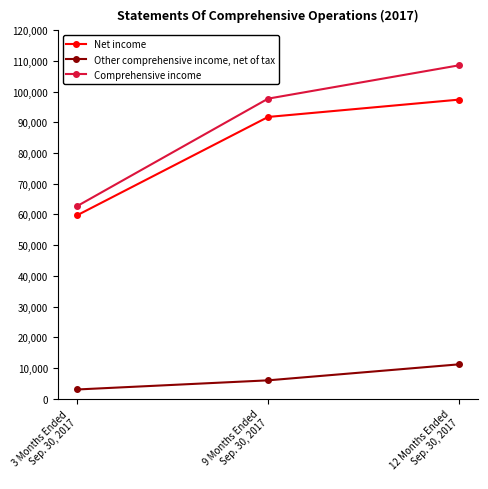

Which series has the largest total across all categories?

Comprehensive income